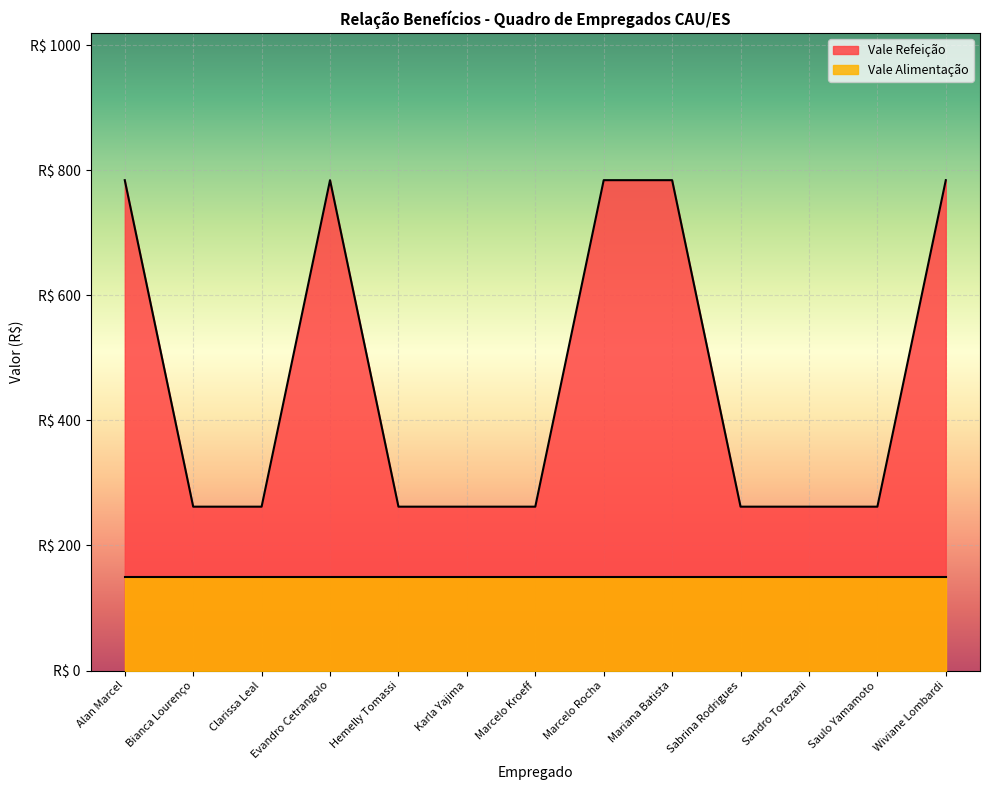

List the labels in order of value, largest first.

Alan Marcel, Evandro Cetrangolo, Marcelo Rocha, Mariana Batista, Wiviane Lombardi, Bianca Lourenço, Clarissa Leal, Hemelly Tomassi, Karla Yajima, Marcelo Kroeff, Sabrina Rodrigues, Sandro Torezani, Saulo Yamamoto